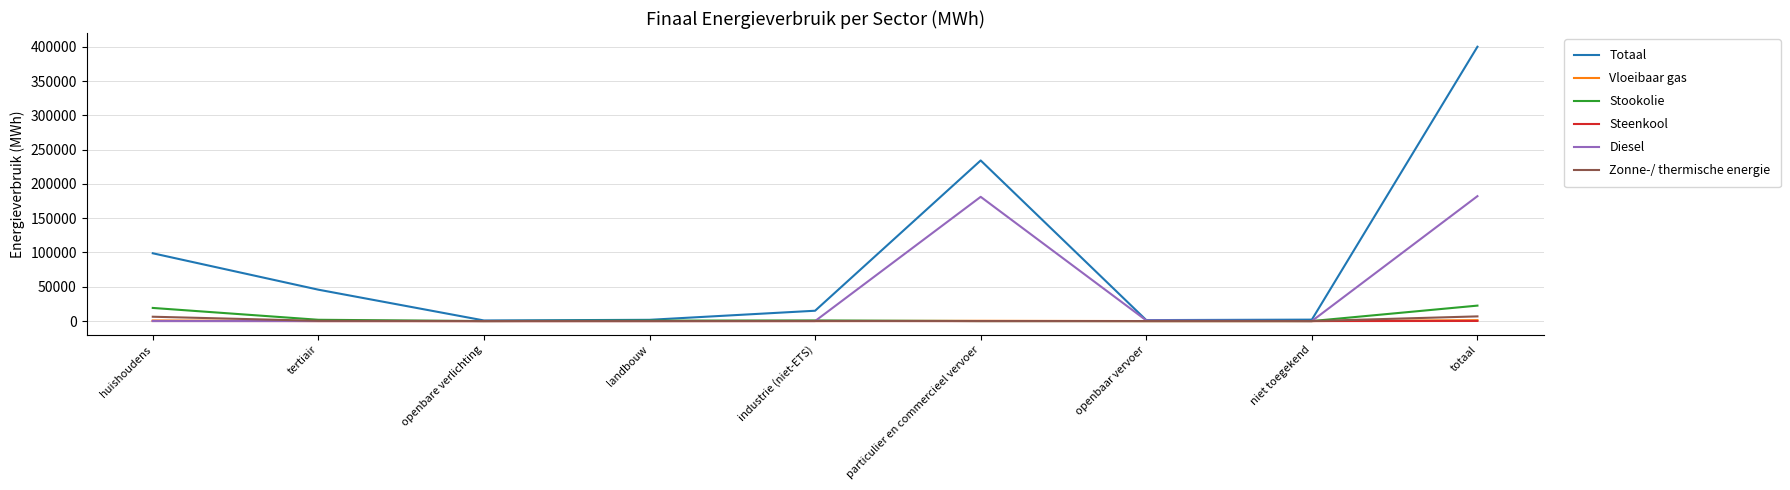

What is the difference between the maximum and minimum values in the Stookolie series?

22531.3